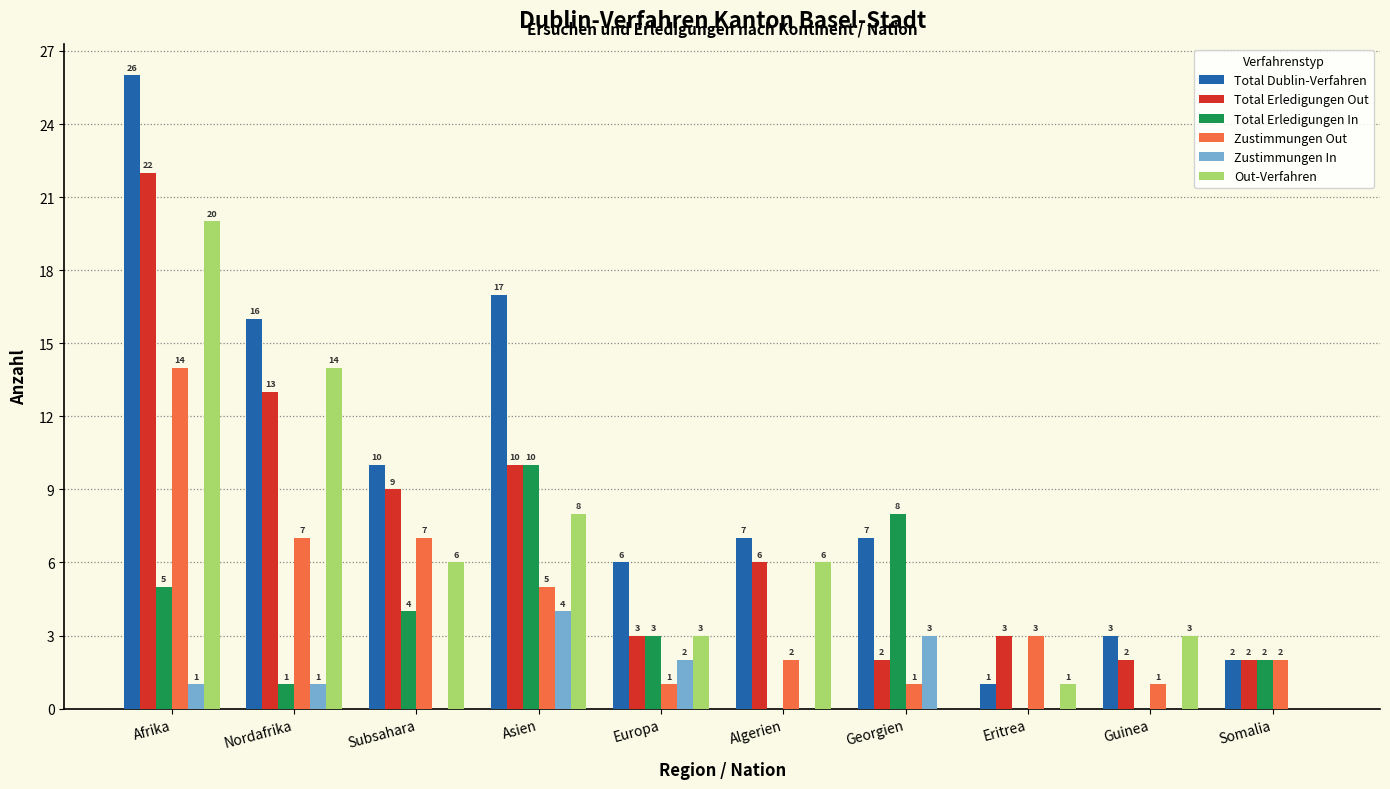

What is the average value of the Zustimmungen In series?

1